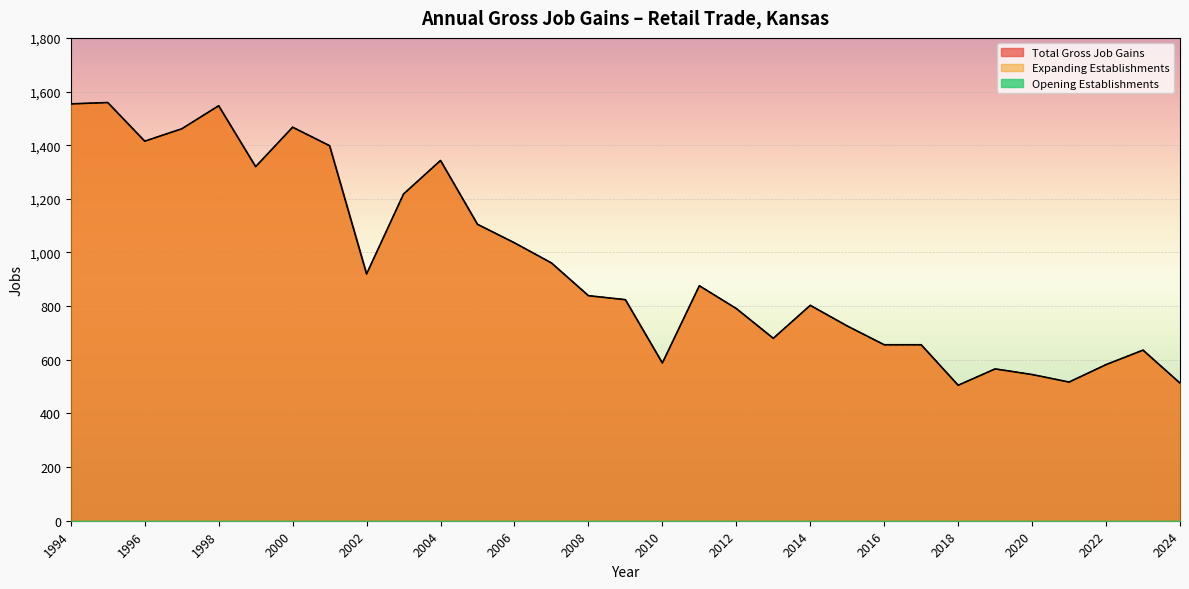

How many lines are shown in the chart?

3